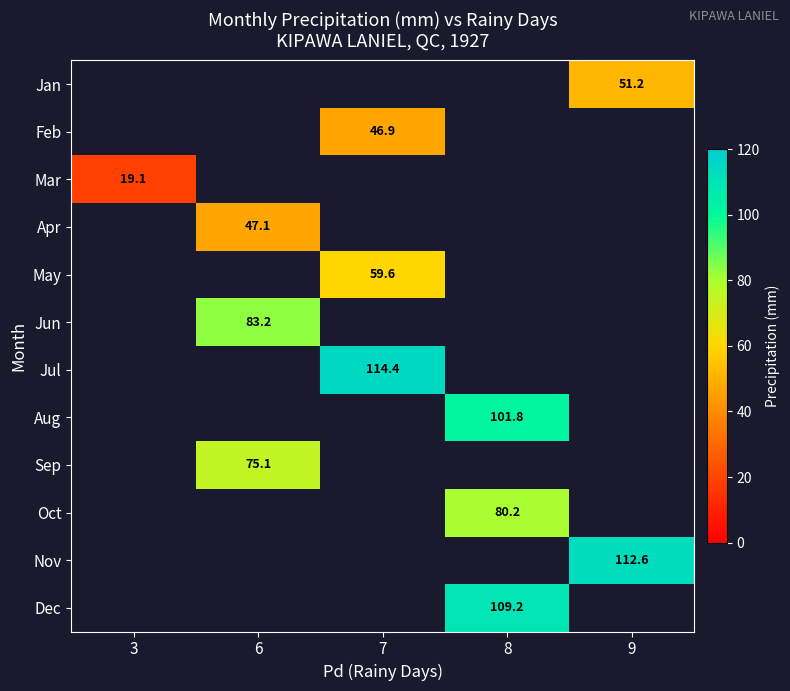

How many distinct data groups are displayed?

12